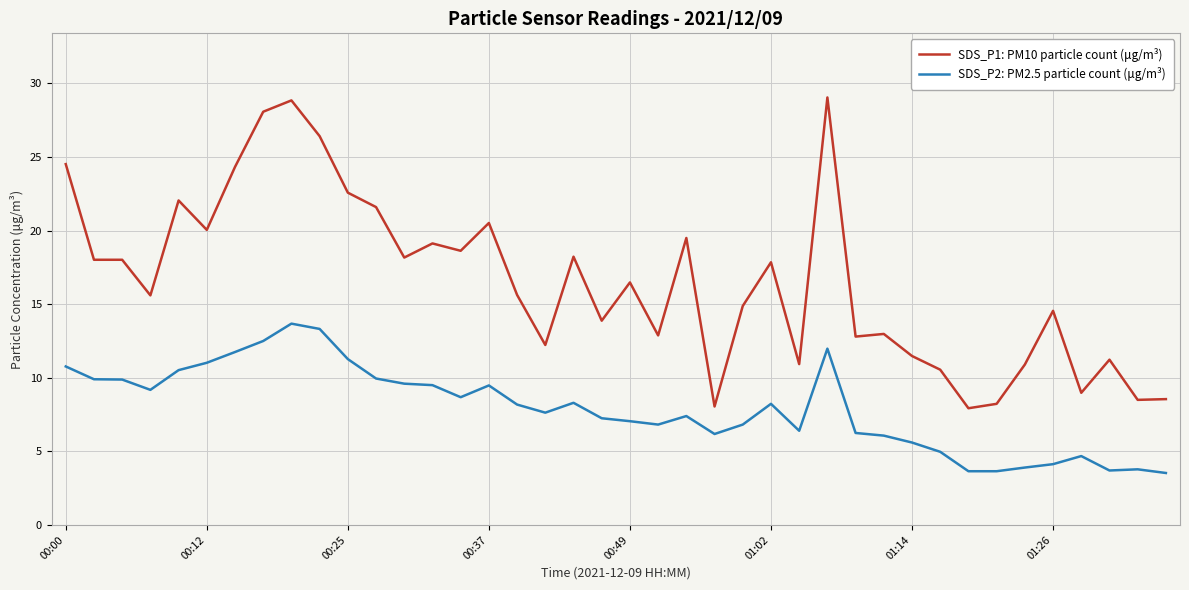

Which series has the largest range (max minus min)?

SDS_P1: PM10 particle count (μg/m³)